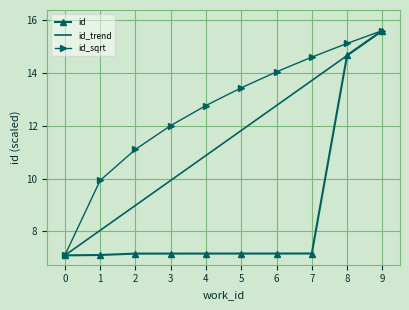

What is the total value across all series at 7?

35.5